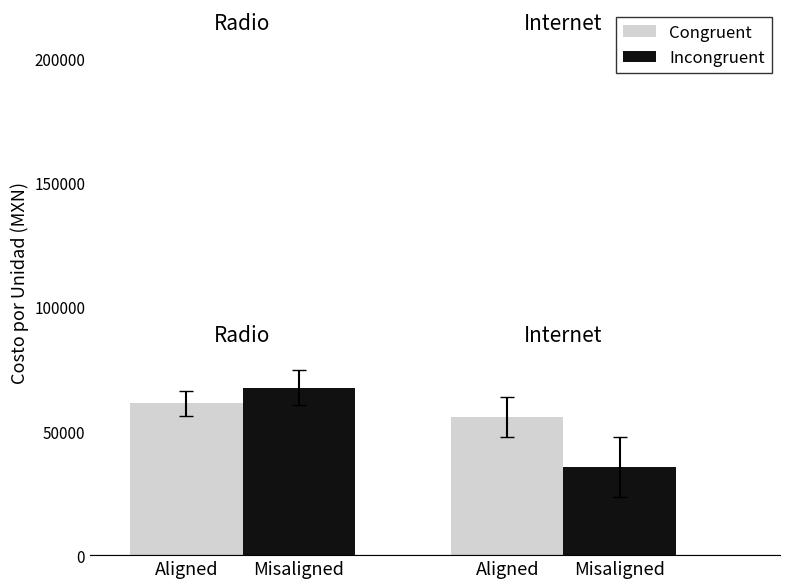

What are all the series names shown in the legend?

Congruent, Incongruent